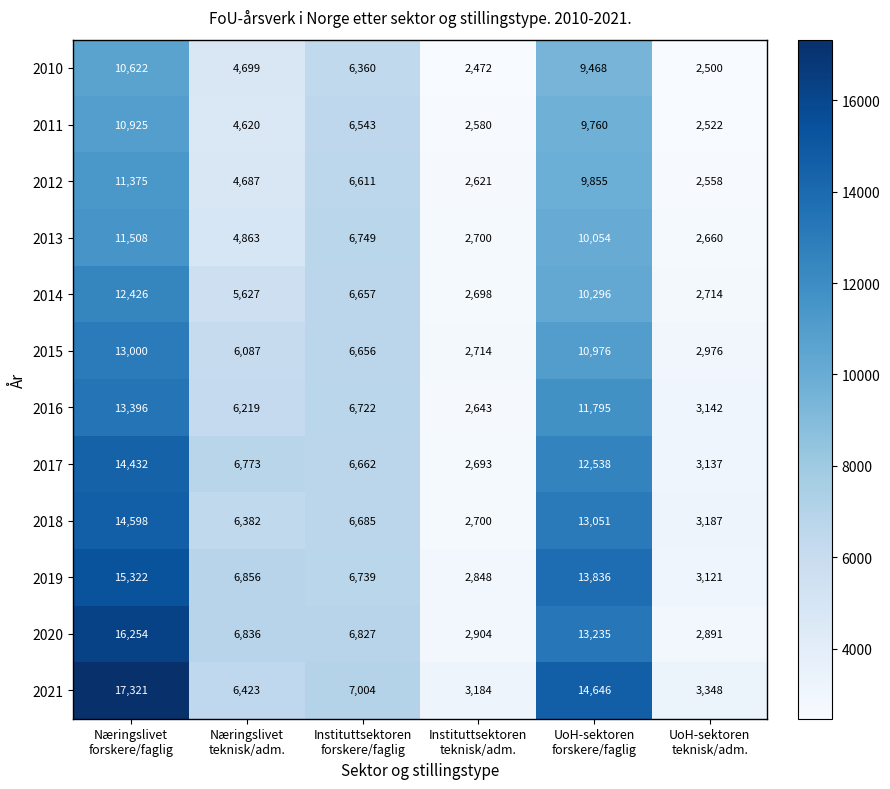

Rank the series by their maximum value, from highest to lowest.

2021, 2020, 2019, 2018, 2017, 2016, 2015, 2014, 2013, 2012, 2011, 2010